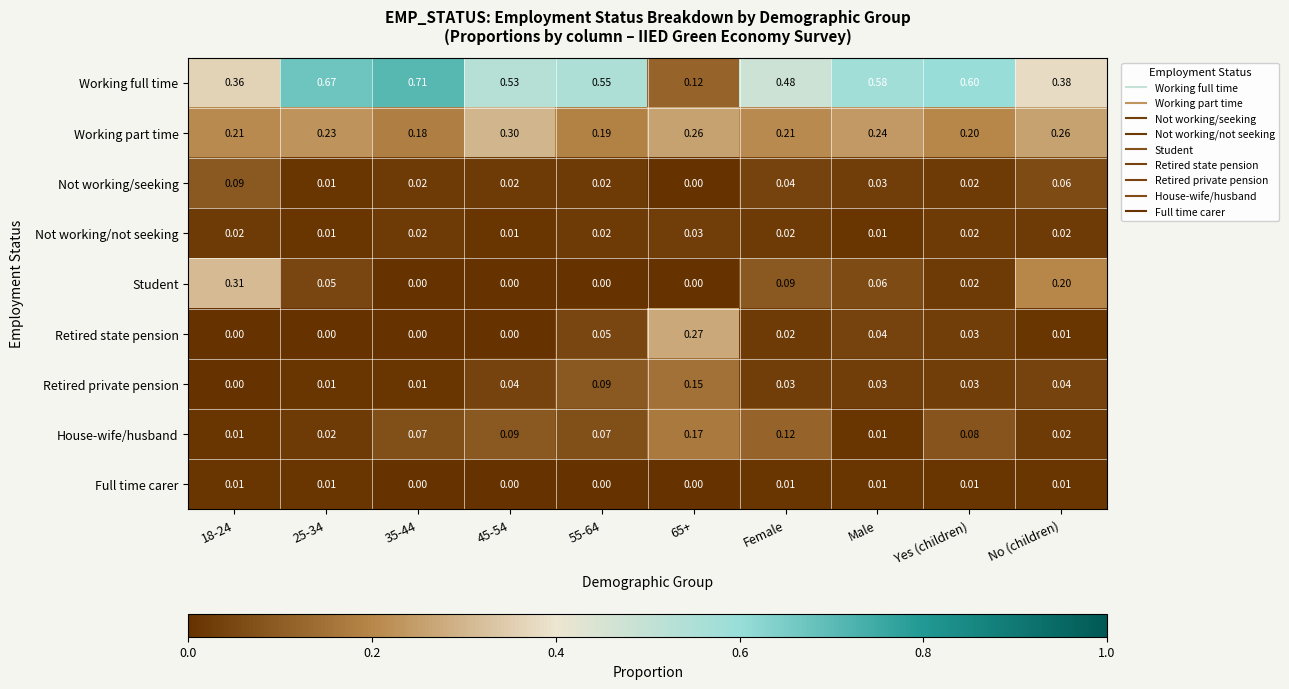

Which series has the widest spread of values?

Working full time